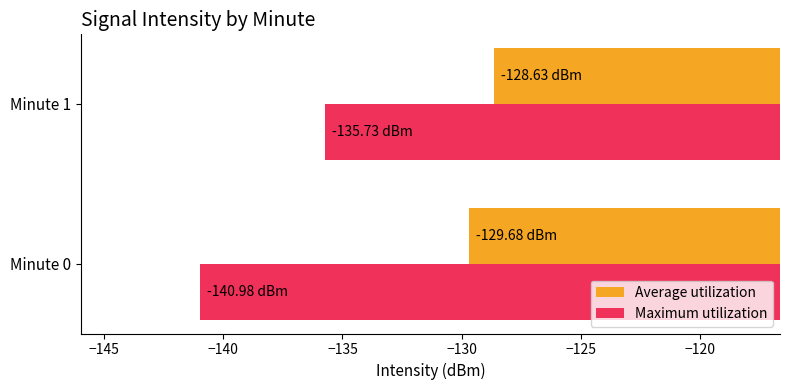

What is the difference between the highest and lowest values at Minute 0?

11.3